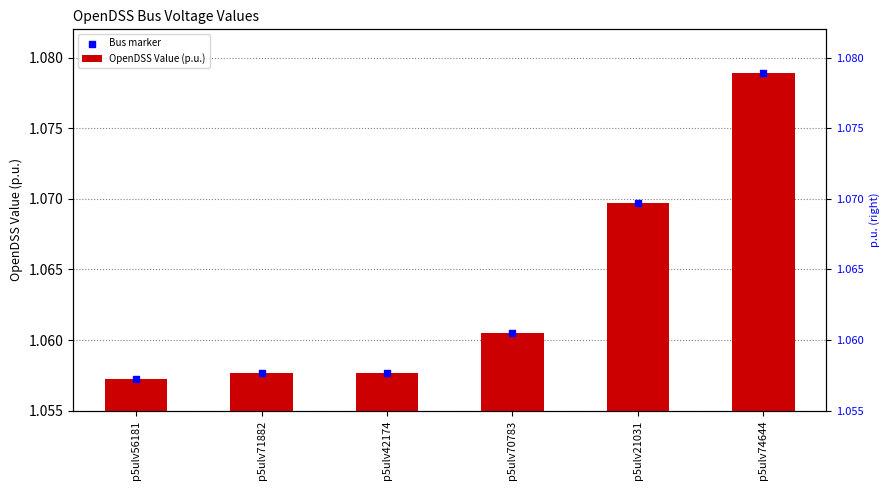

What are all the series names shown in the legend?

OpenDSS Value (p.u.), Bus marker